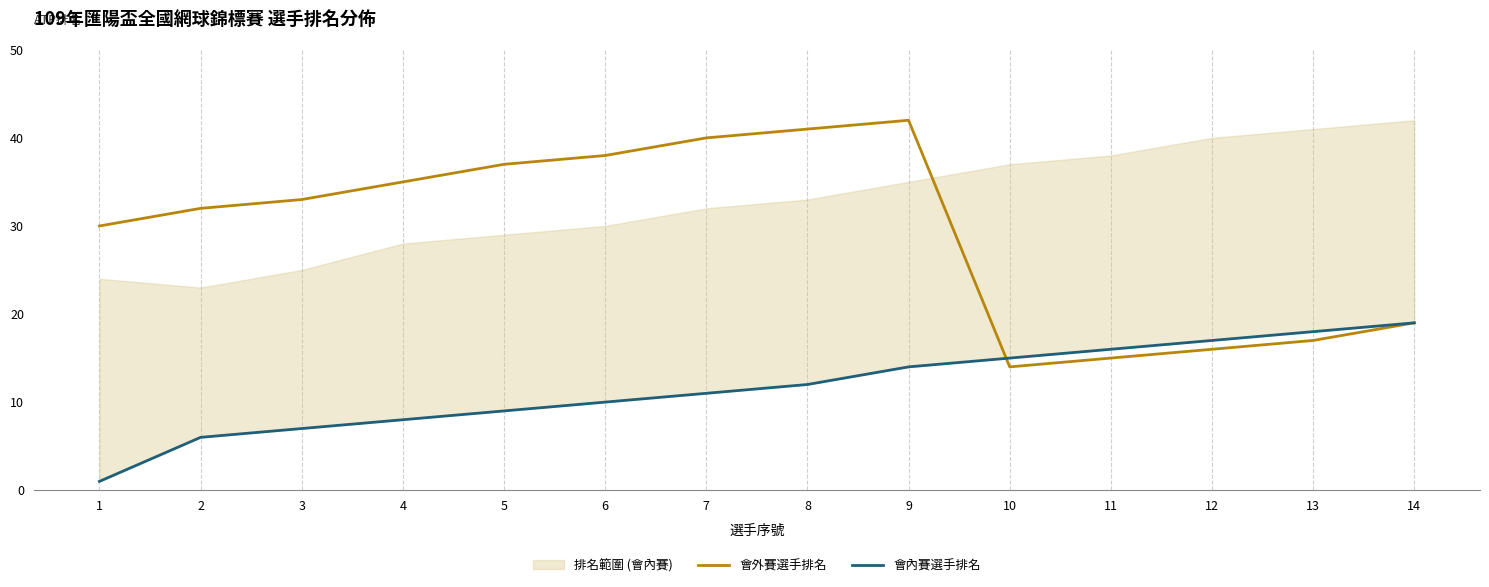

Between which two adjacent categories do 會內賽選手排名 and 會外賽選手排名 first intersect?

9 and 10